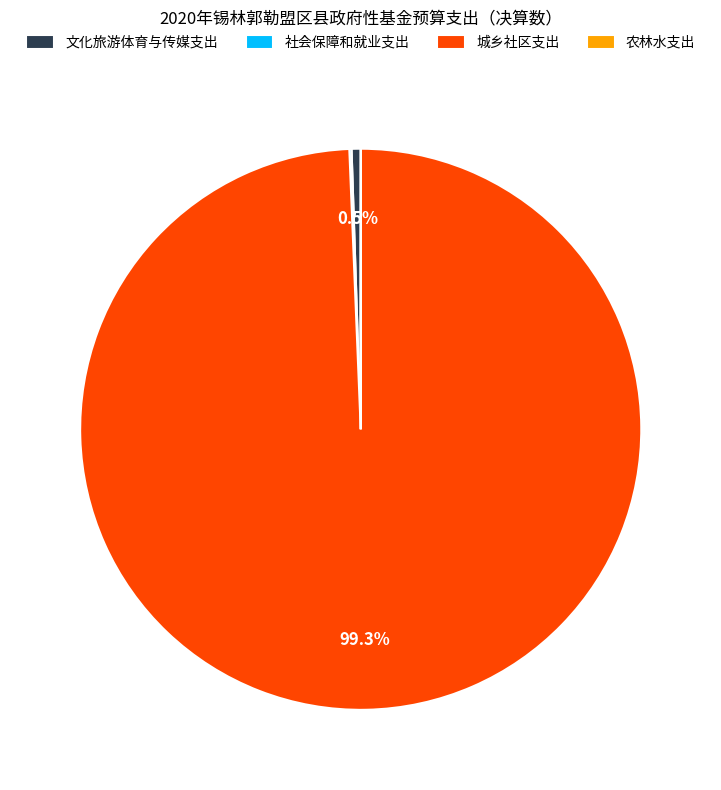

Which category has the biggest portion of the pie?

城乡社区支出